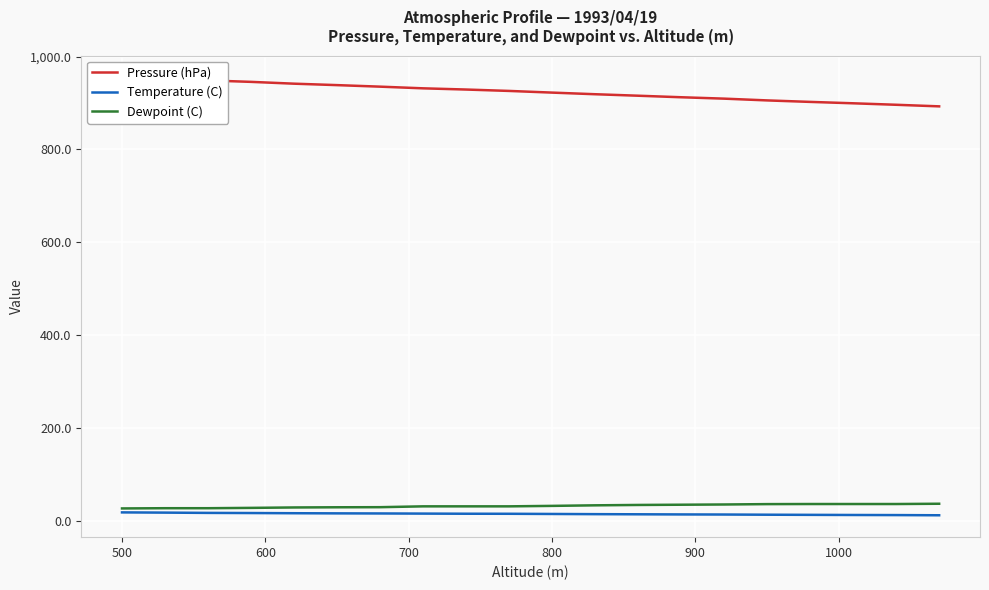

What is the highest value of the Dewpoint (C) series?

37.6